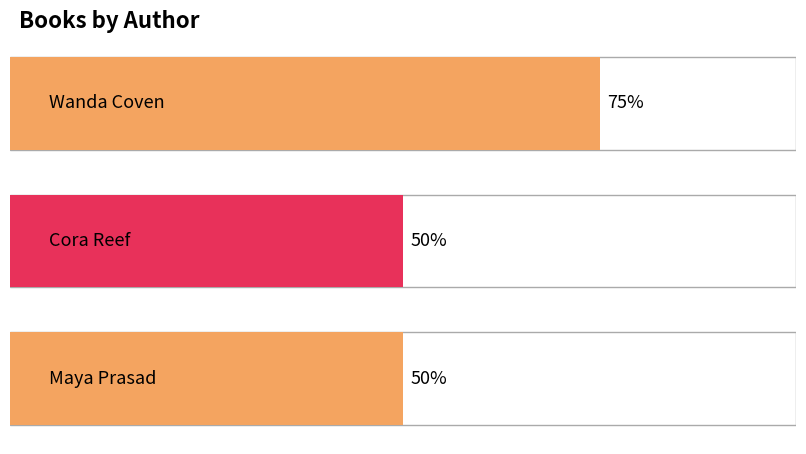

At which label is the value closest to 2?

Wanda Coven